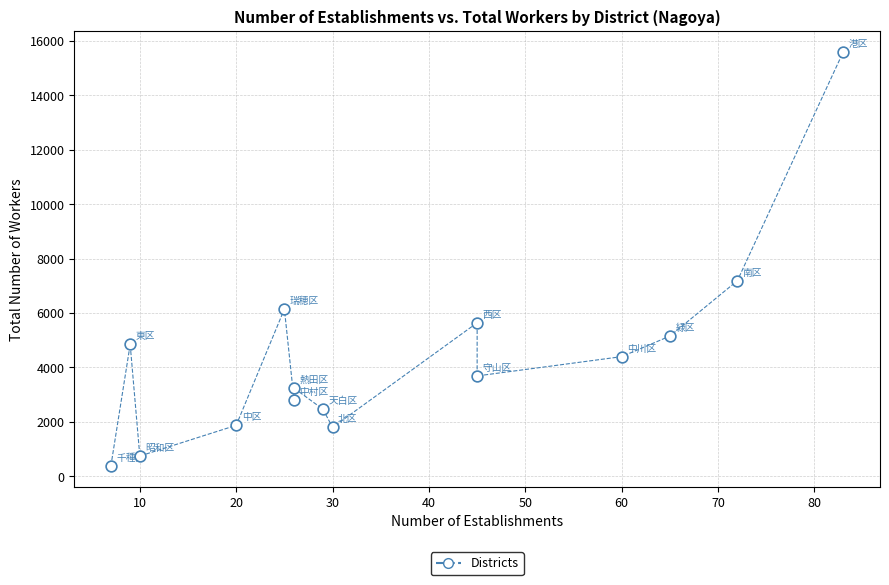

What Y value in the scatter plot is closest to 7993?

7185